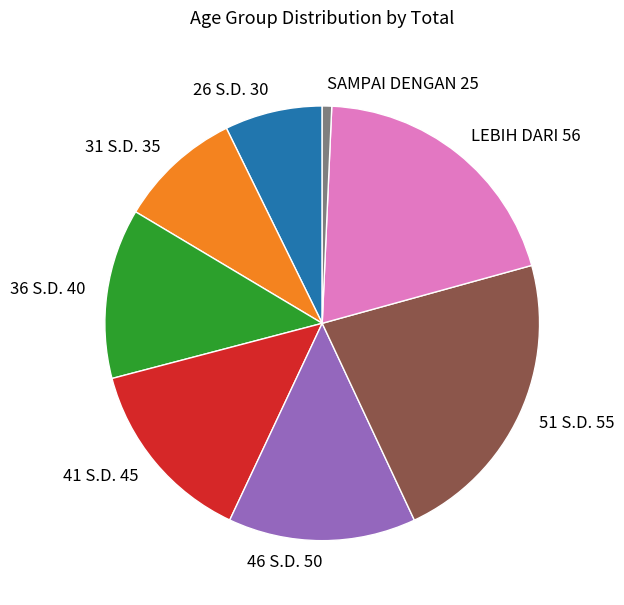

Is it true that SAMPAI DENGAN 25 is 11% of the pie?

False